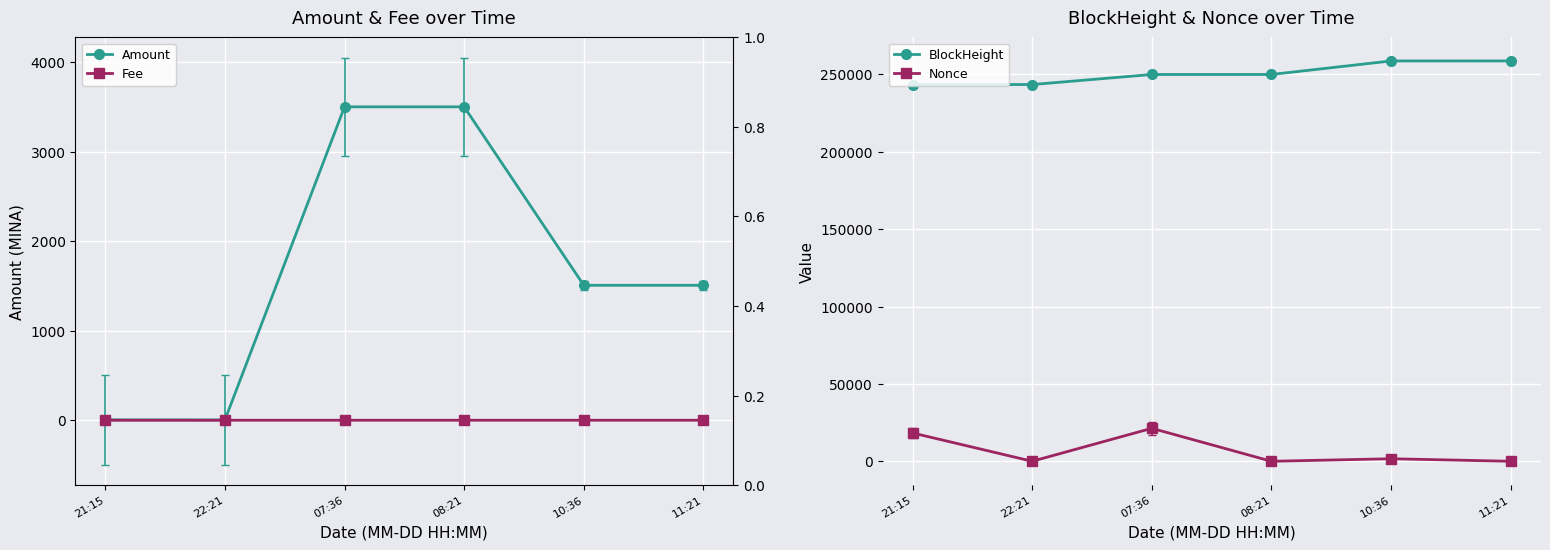

What position from the right is 07:36?

4